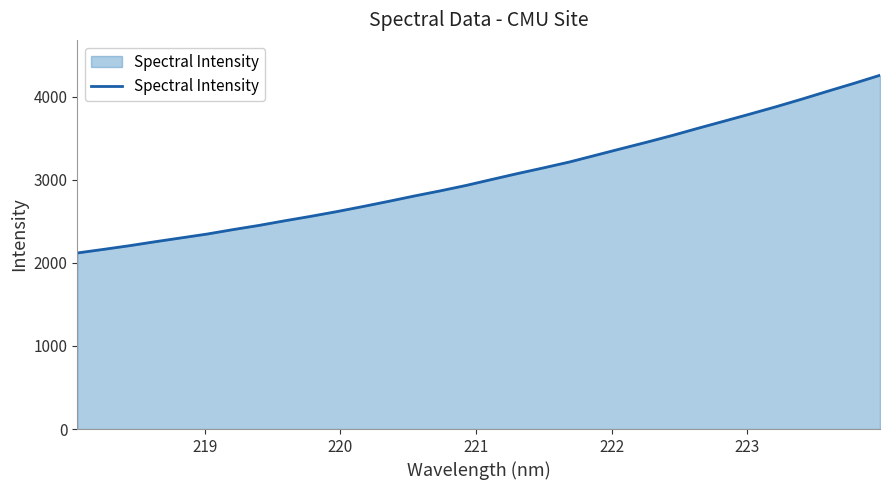

What is the minimum value shown in the chart?

2119.1